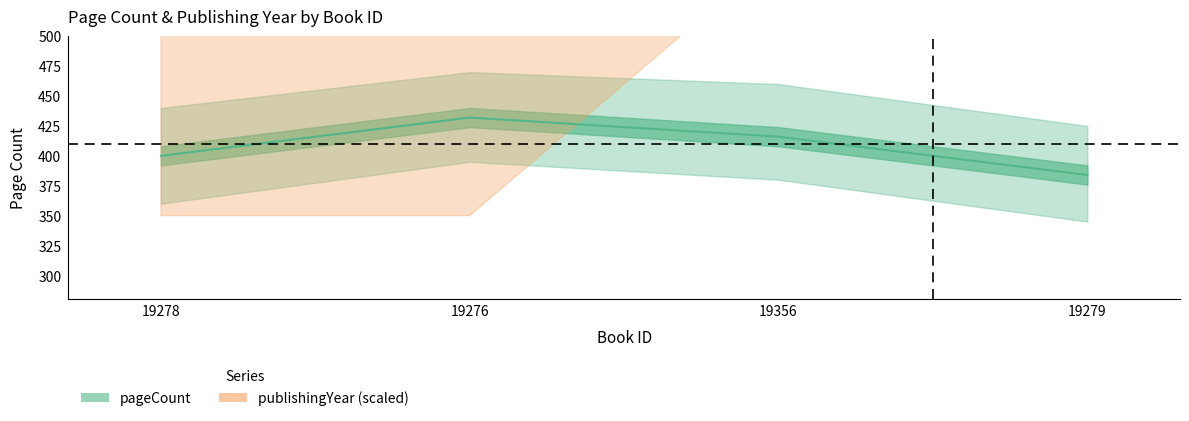

Count the pageCount values in the range 400 to 432.

3